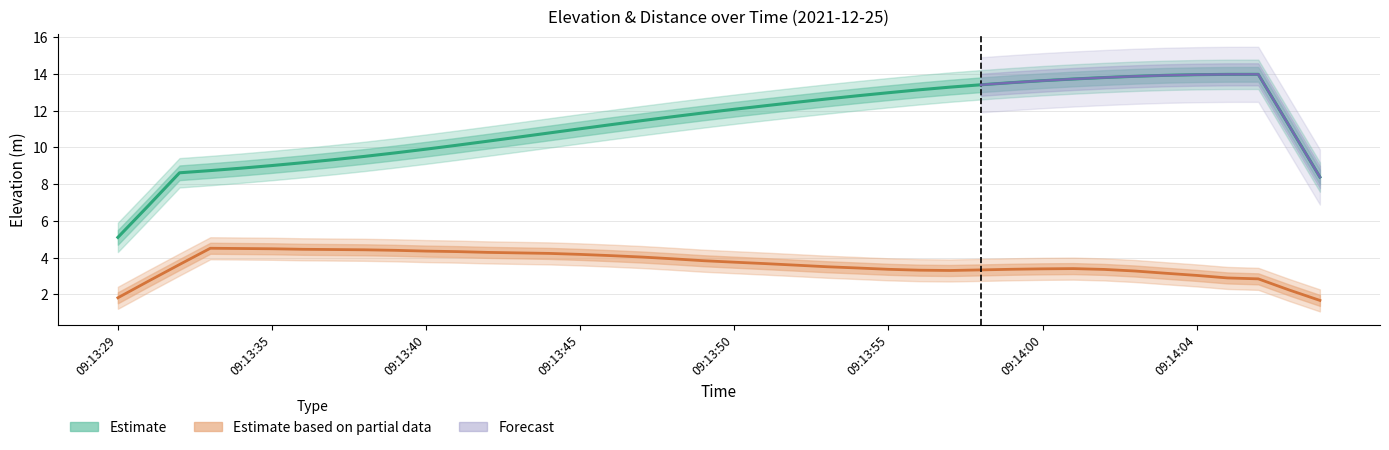

True or false: distance and ele intersect in this chart.

False